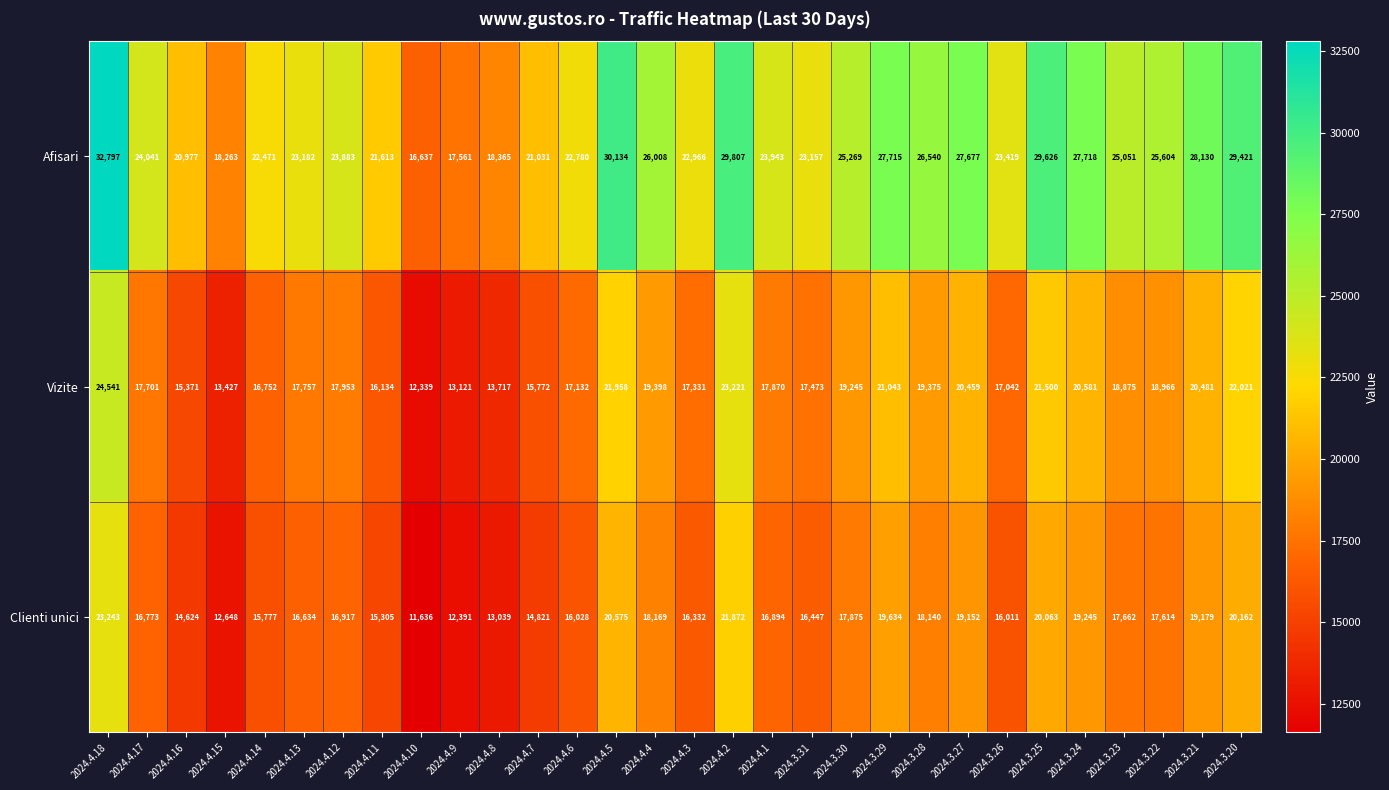

What is the average value of the Clienti unici series?

17162